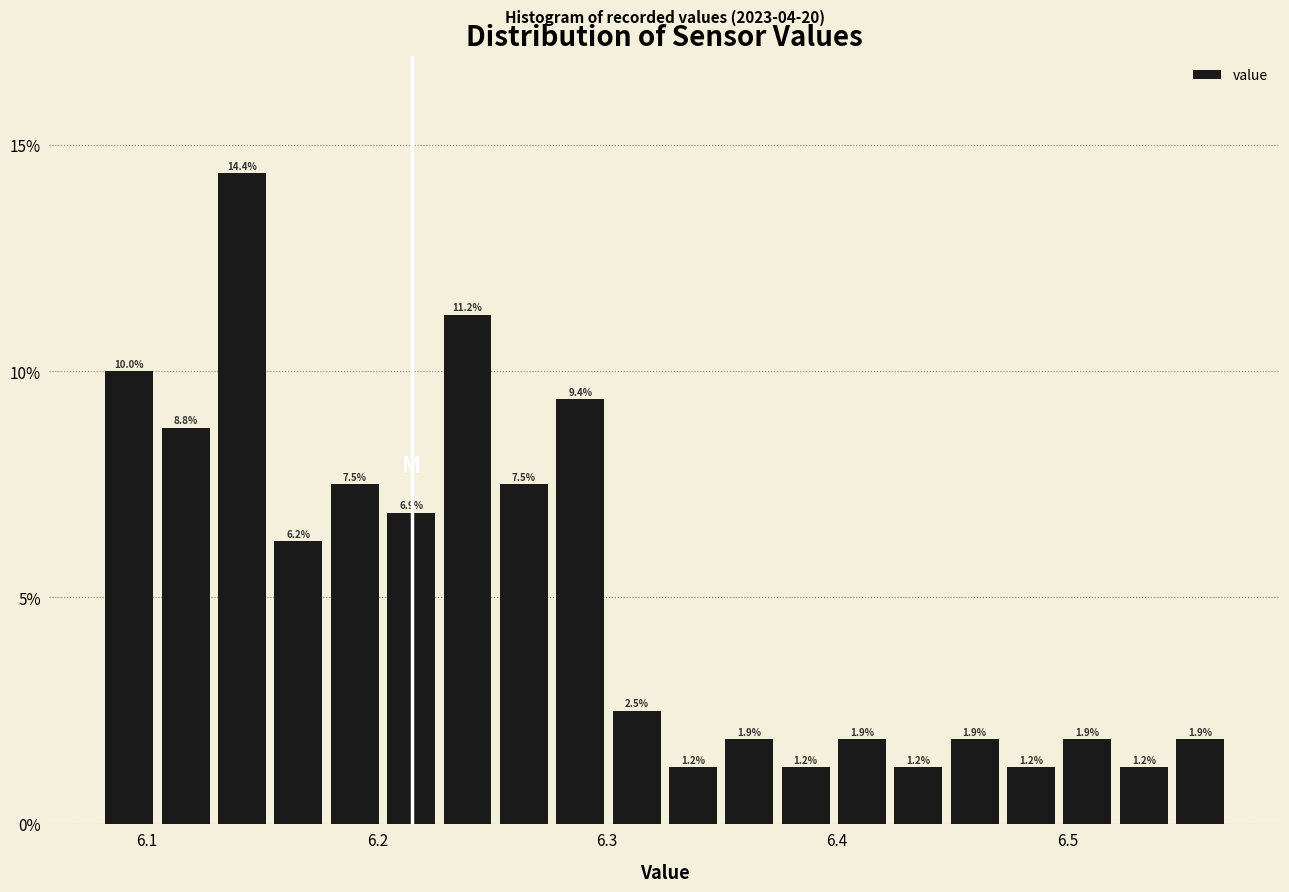

Around what value on the x-axis is the tallest bar? Give the approximate position of its centre, as read against the axis.

6.14